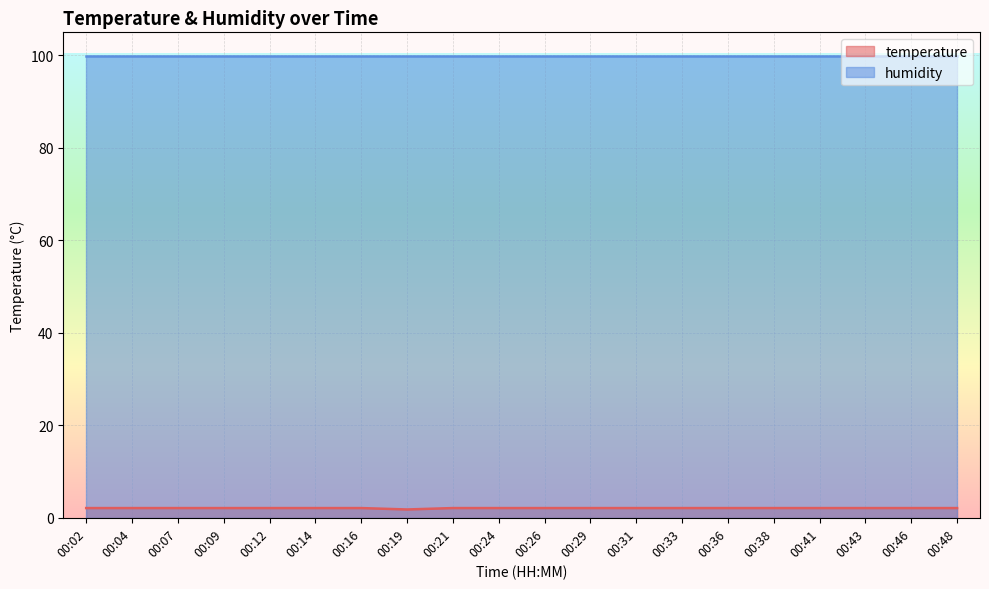

What is the greatest value displayed?

99.9